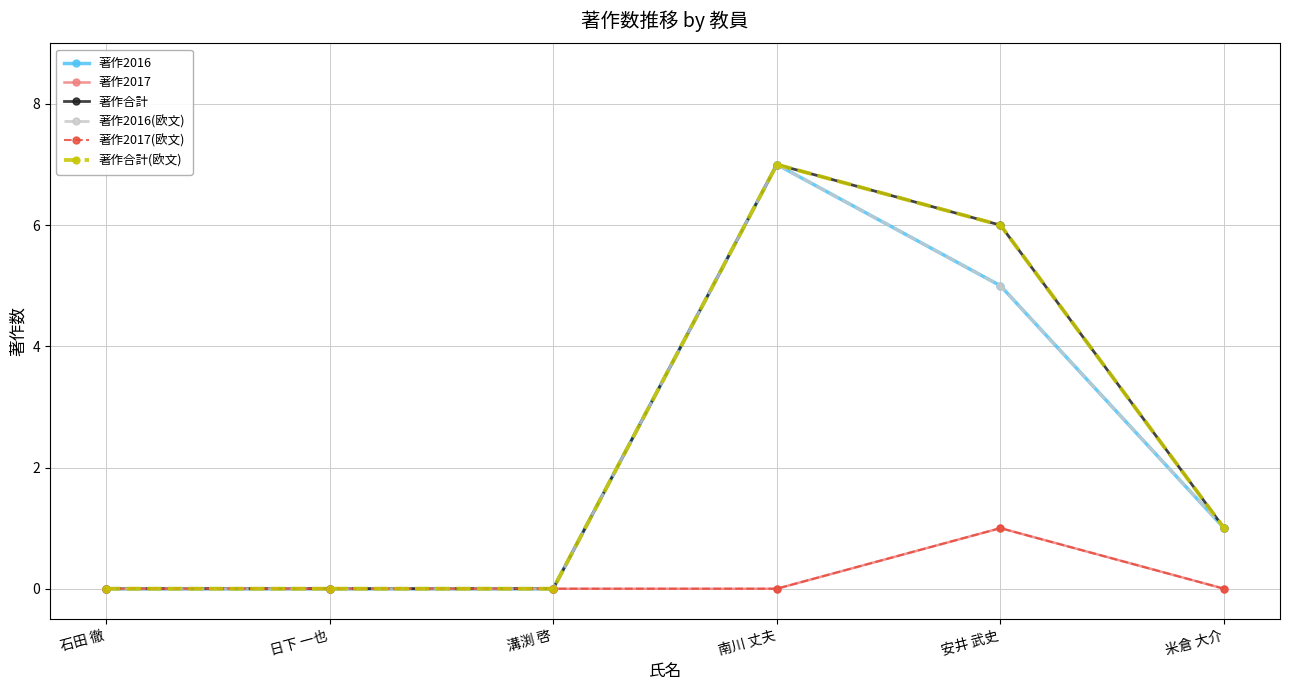

Is this an area chart (filled region under the line)?

No